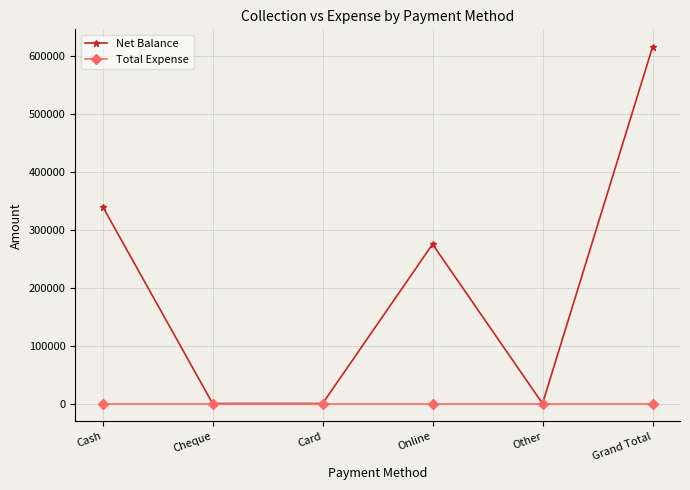

What is the difference between the maximum and second lowest values in the Net Balance series?

615000